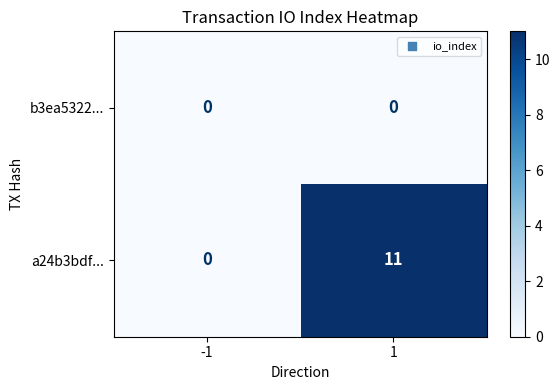

What is the difference between the highest and lowest values at 1?

11